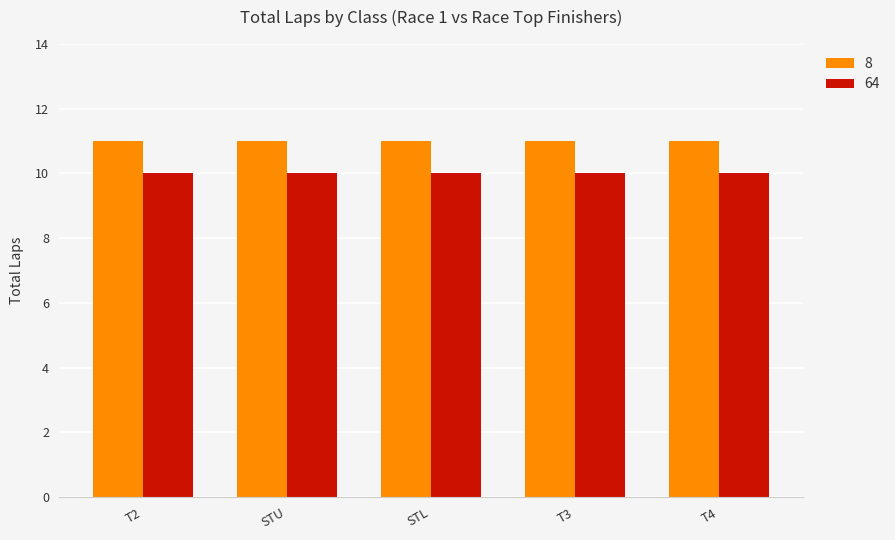

The value of 64 at T4 is 10. True or false?

True